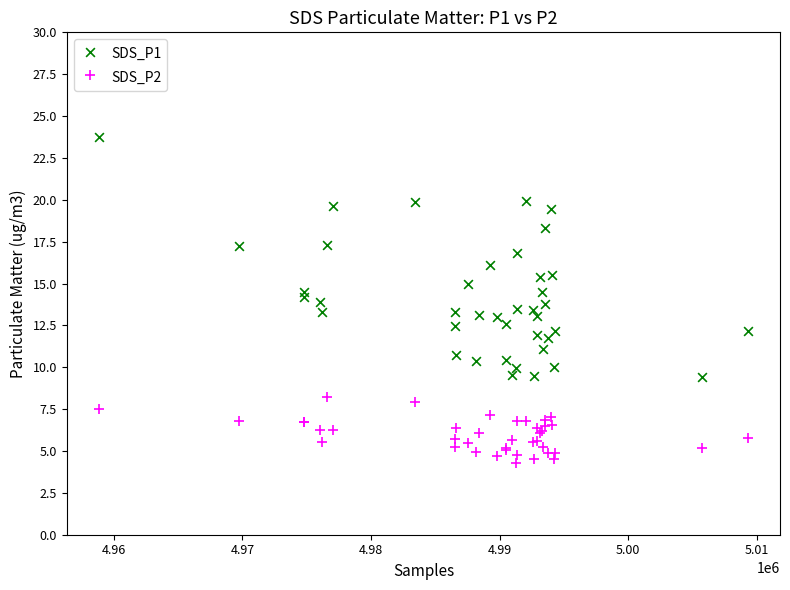

Which series contains the lowest Y value?

SDS_P2